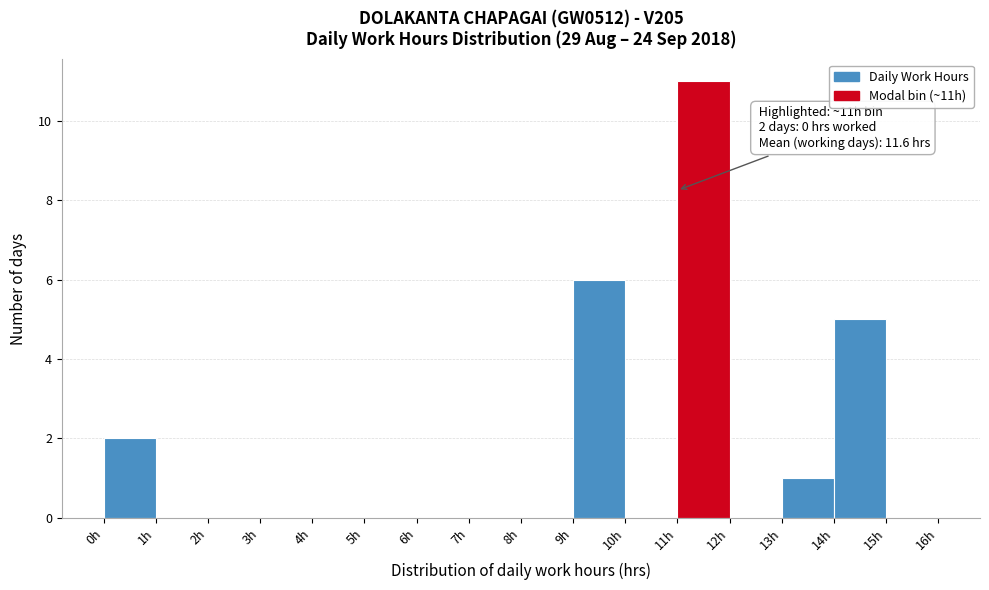

Over which range of the x-axis is the bar tallest?

11 to 12